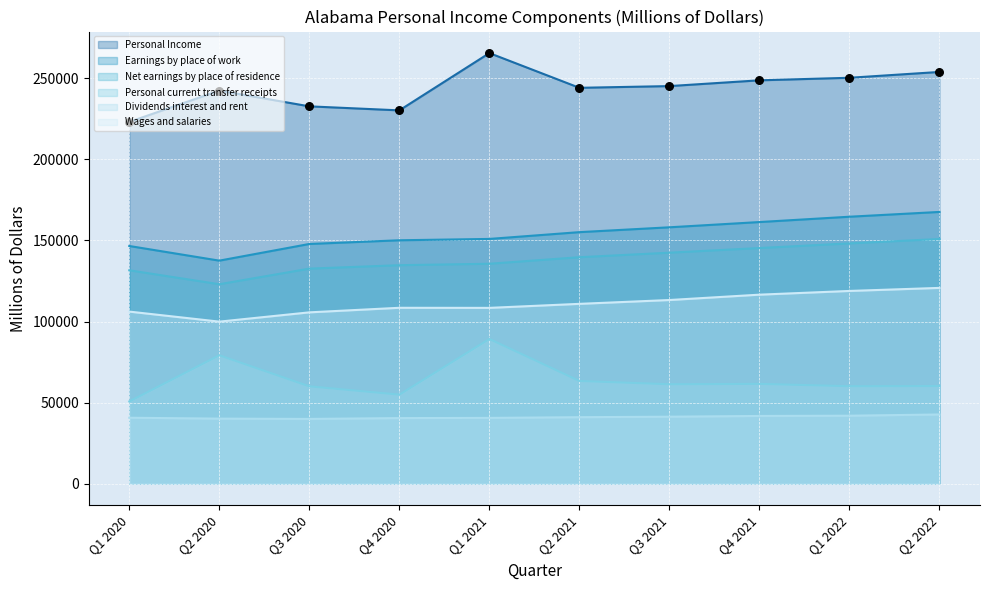

Is the value of Net earnings by place of residence at Q1 2020 greater than the value of Earnings by place of work at Q1 2021?

No